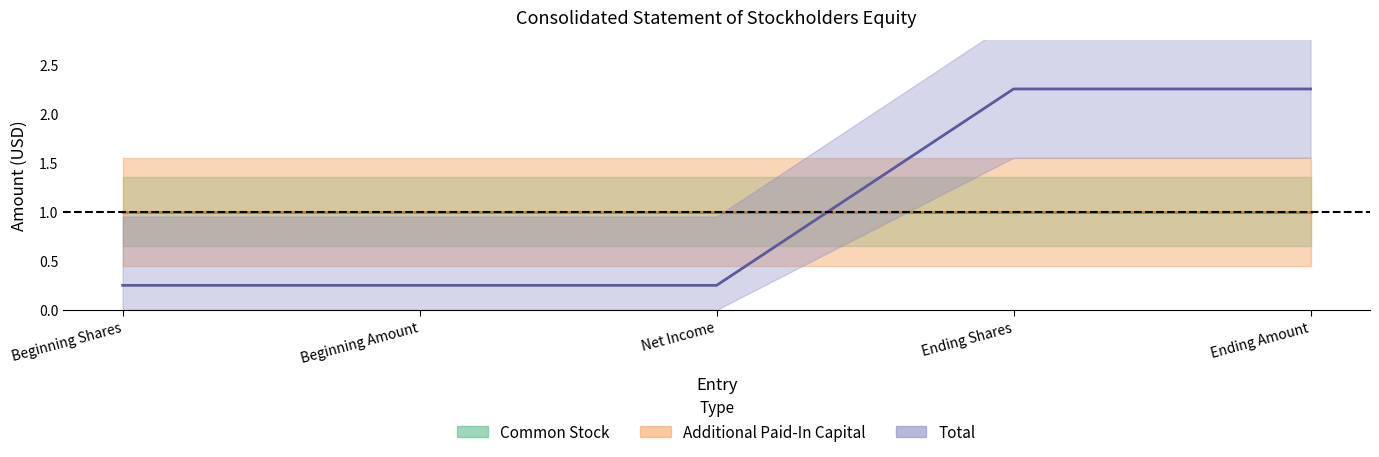

What is the average value of the Common Stock (center) series?

1.0